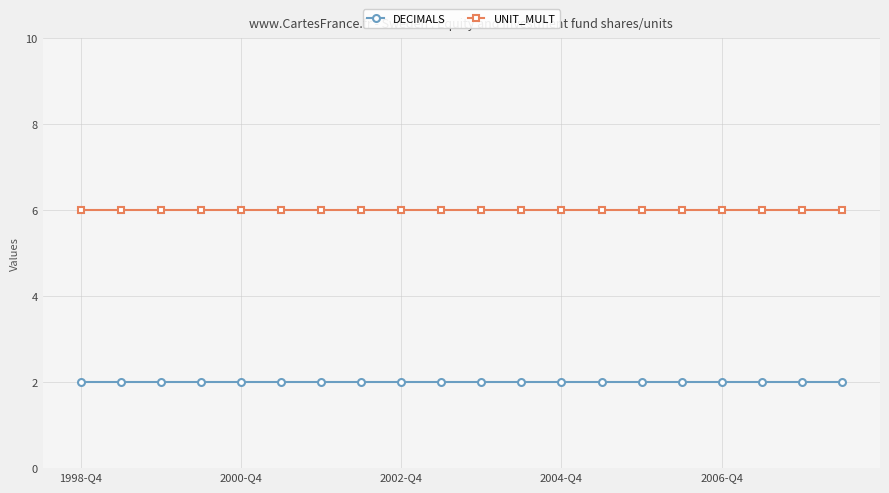

True or false: UNIT_MULT and DECIMALS cross at least once.

False